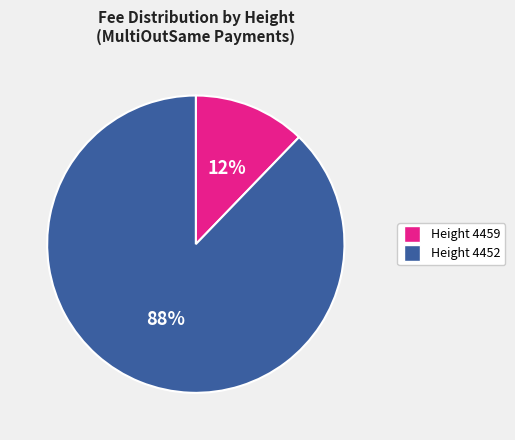

To the nearest percent, what is the average slice percentage?

50%